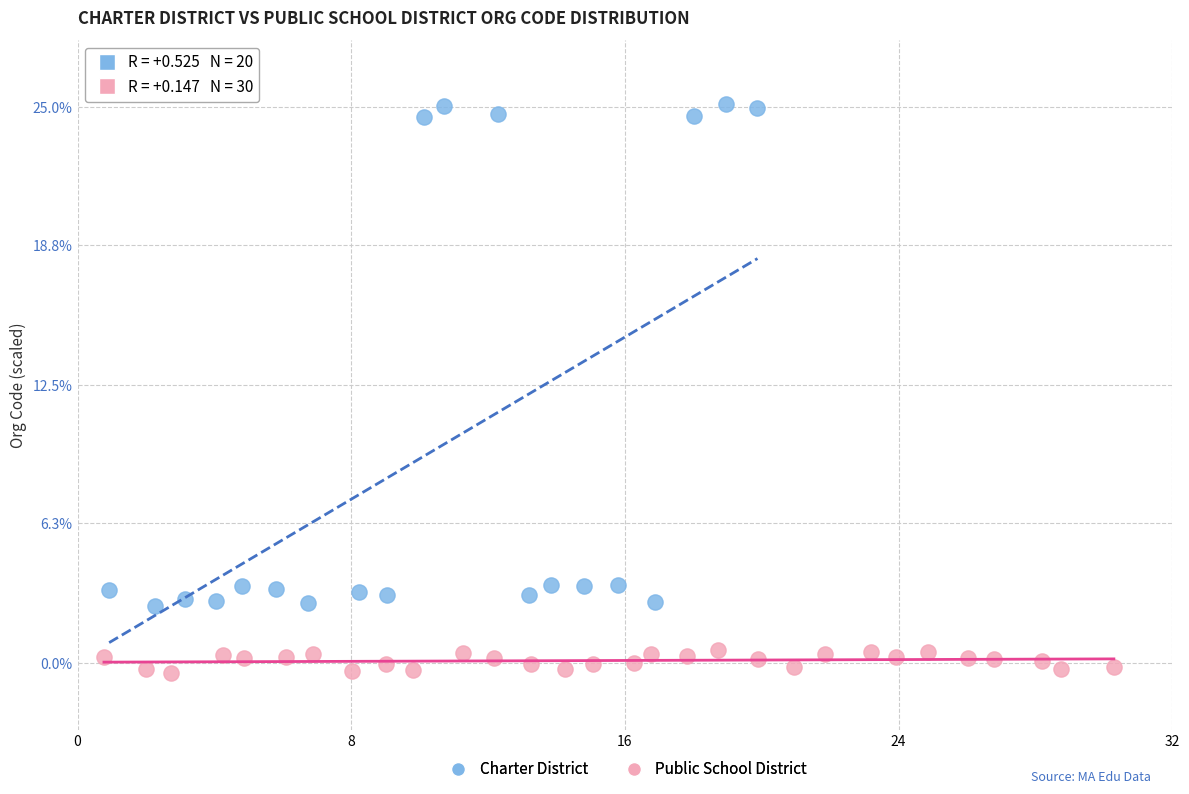

Which series contains the highest Y value?

Charter District